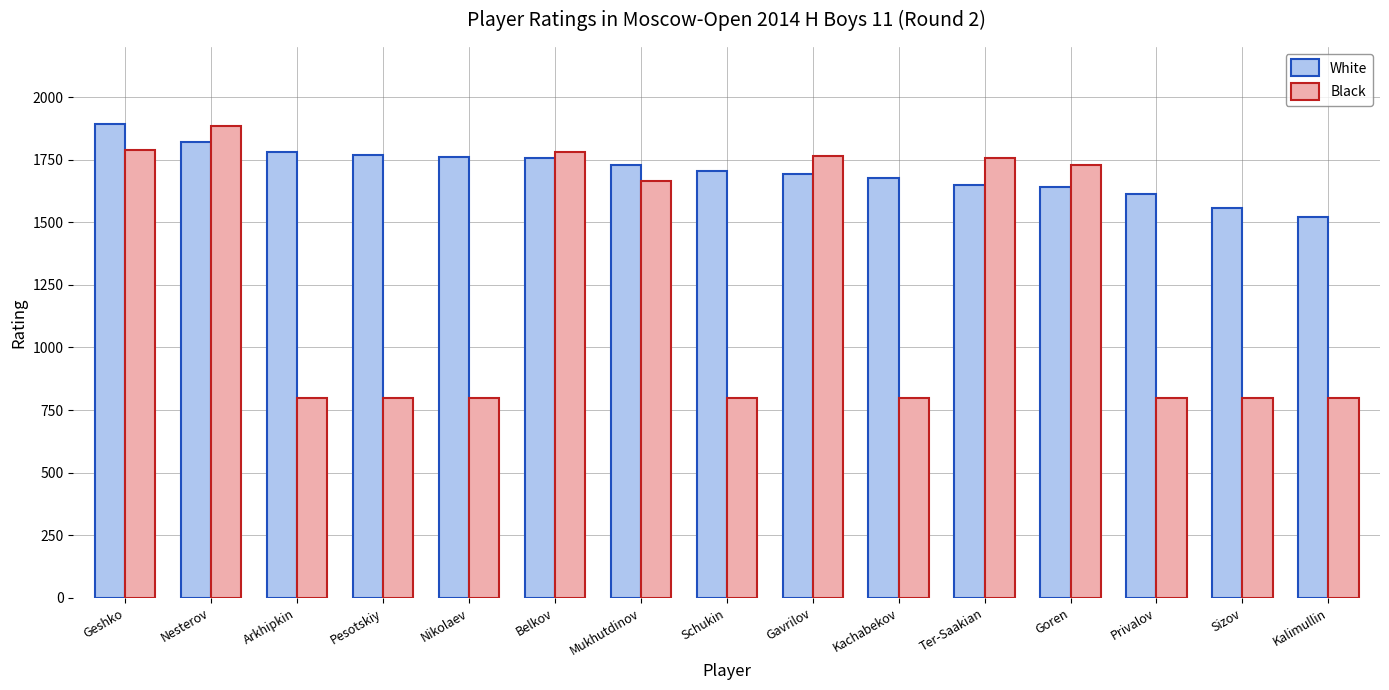

What is the label of the 13th bar from the left?

Privalov